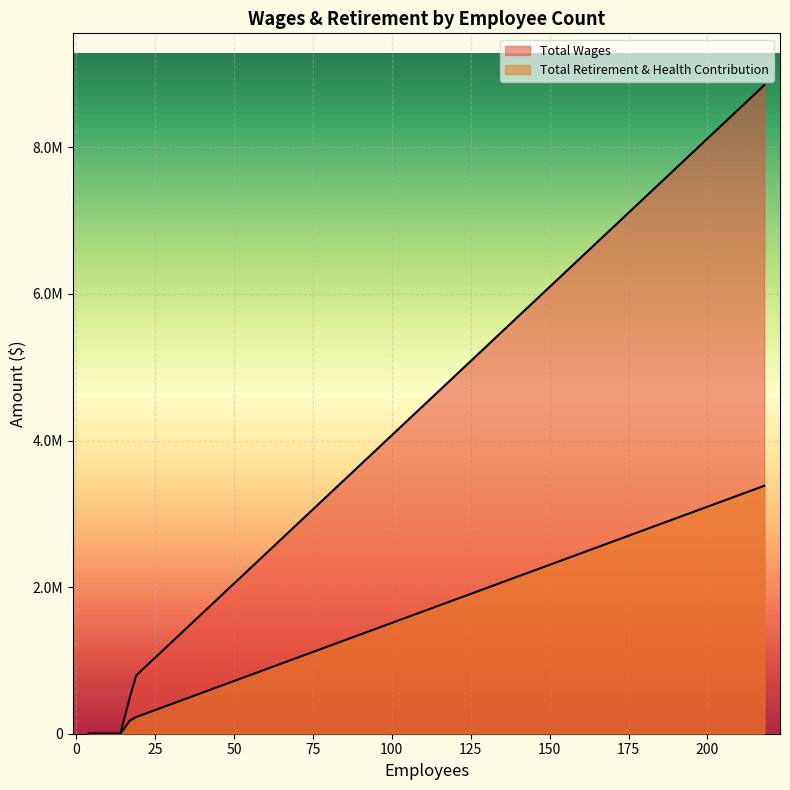

True or false: Total Retirement & Health Contribution has more than 0 interior local peaks.

False